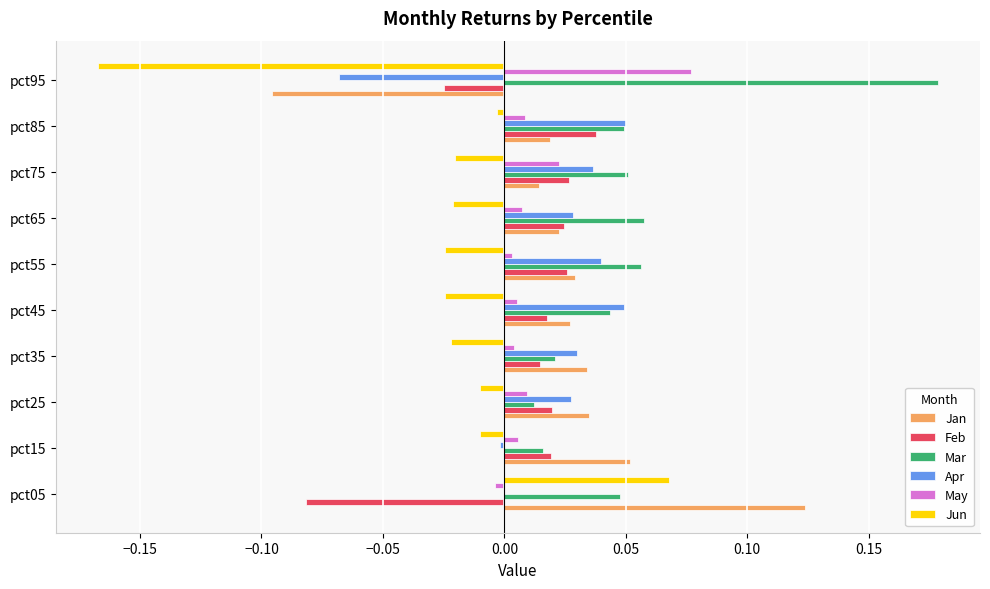

At which category does the chart reach its peak across all series?

pct95